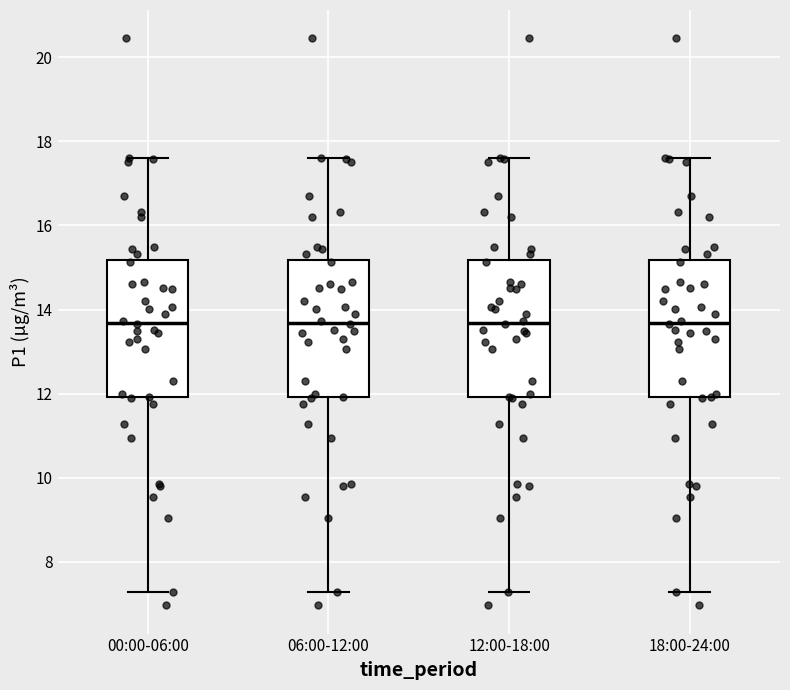

Where is the lower edge of the box for 06:00-12:00 on the y-axis? The values are not printed on the chart, so give them approximately, as read against the axis.

12.0